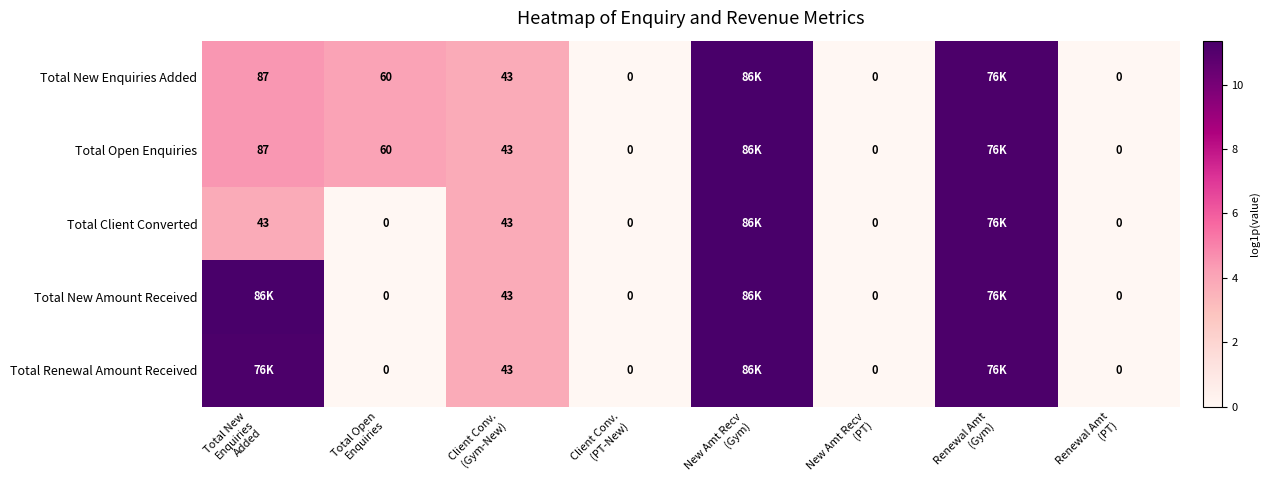

How many series are shown in this chart?

5